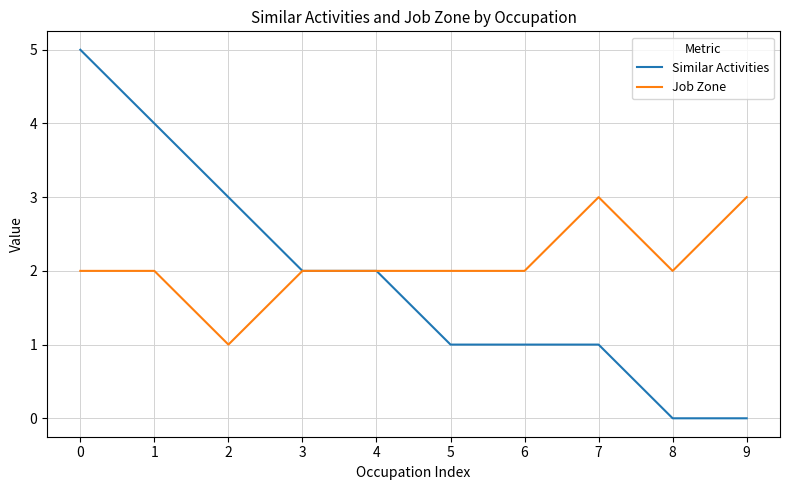

The value of Job Zone at 7 is 3. True or false?

True